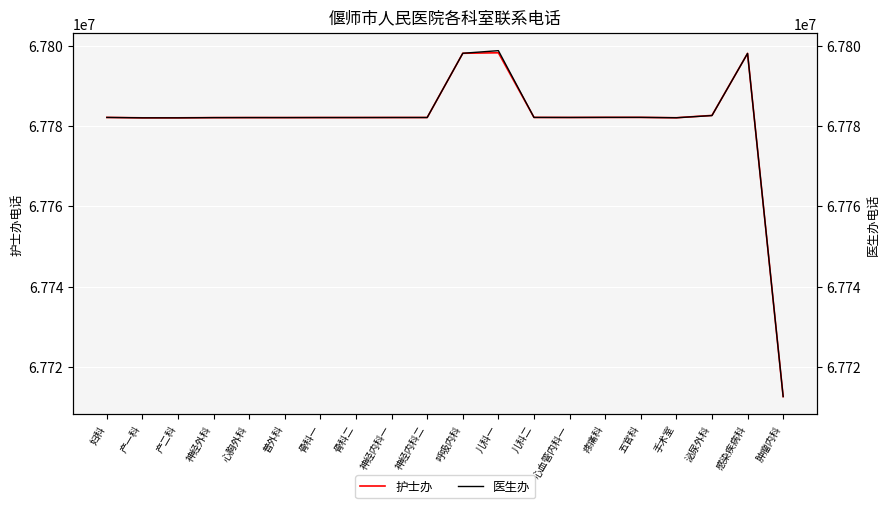

Reading right to left, what are all the values shown in this chart?

护士办: 67712596	67798039	67782599	67782020	67782115	67782112	67782091	67782103	67798197	67798076	67782083	67782081	67782073	67782071	67782061	67782063	67782052	67782003	67782001	67782101
医生办: 67712596	67798039	67782566	67782021	67782113	67782111	67782090	67782102	67798727	67798076	67782082	67782080	67782072	67782070	67782060	67782062	67782051	67782000	67782002	67782100